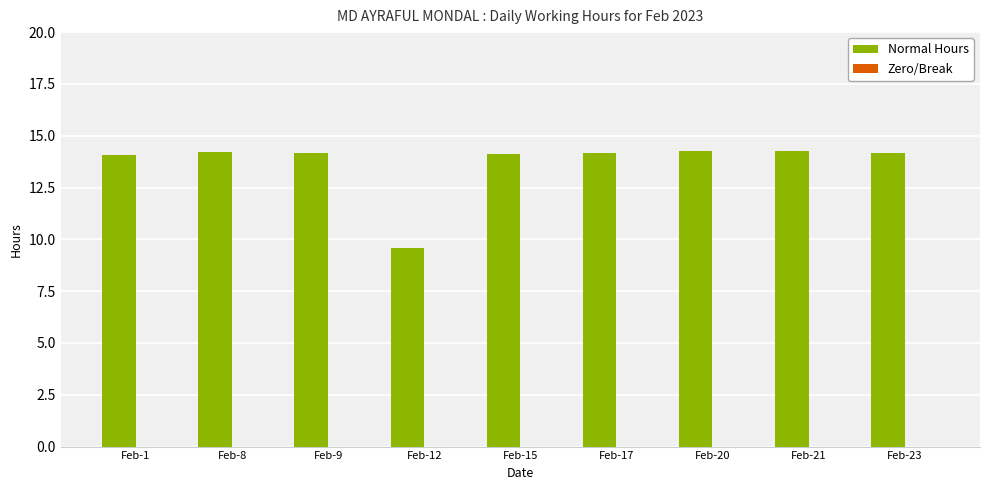

Approximately how many times larger is the value at Feb-20 compared to Feb-12?

1.5